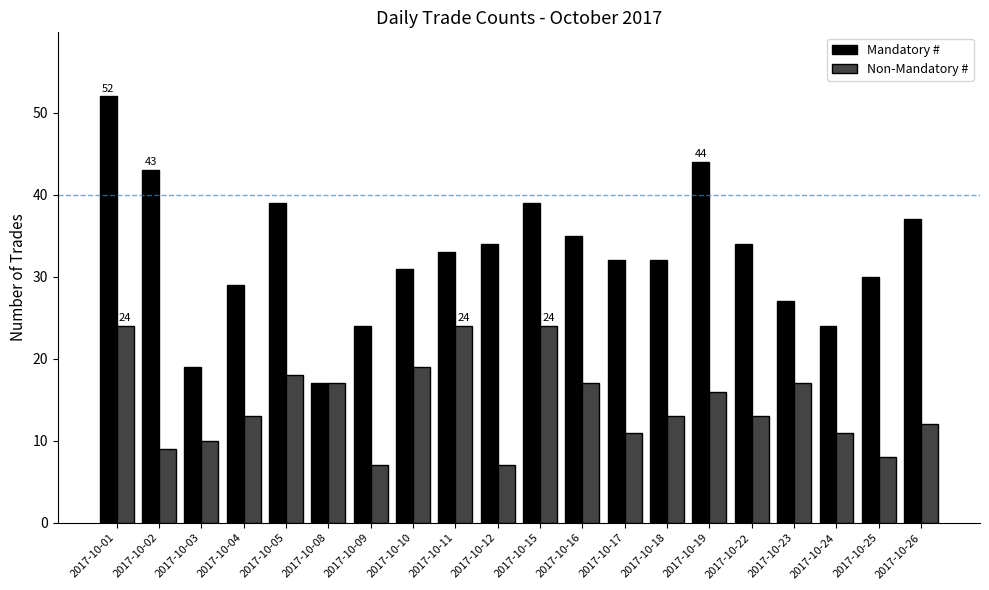

How many categories are shown in the chart?

20